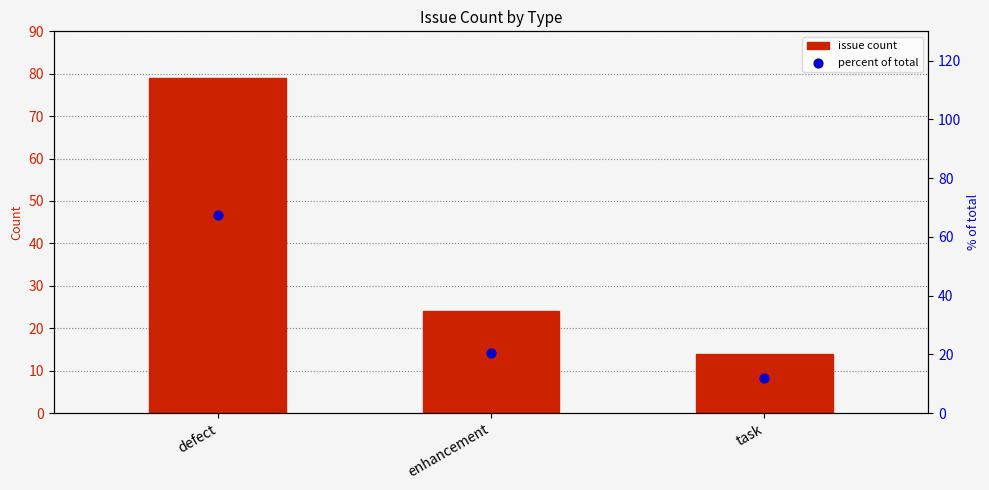

Is the value of issue count at enhancement greater than the value of percent of total at enhancement?

Yes